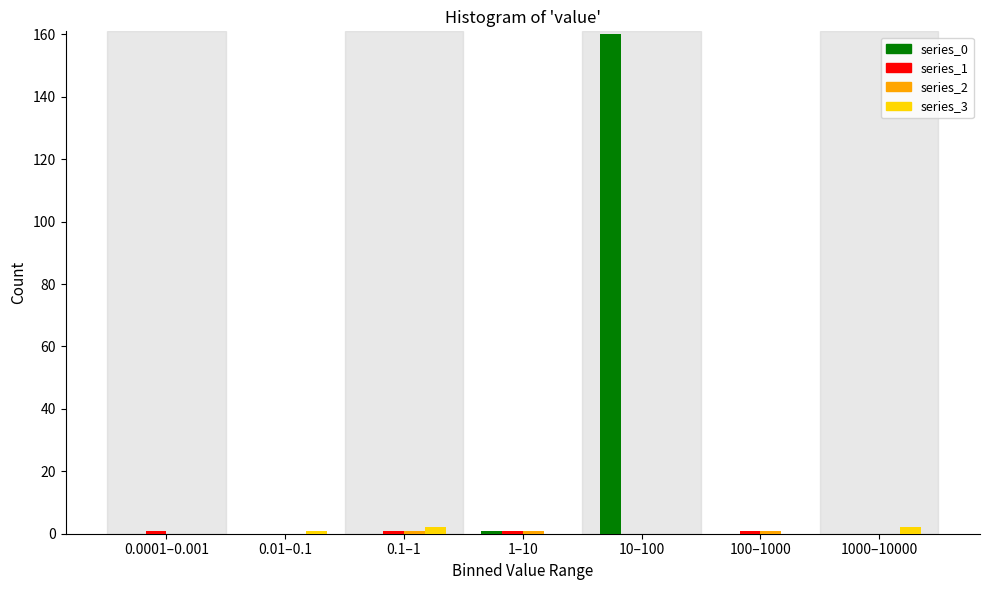

Which series has the largest total across all categories?

series_0